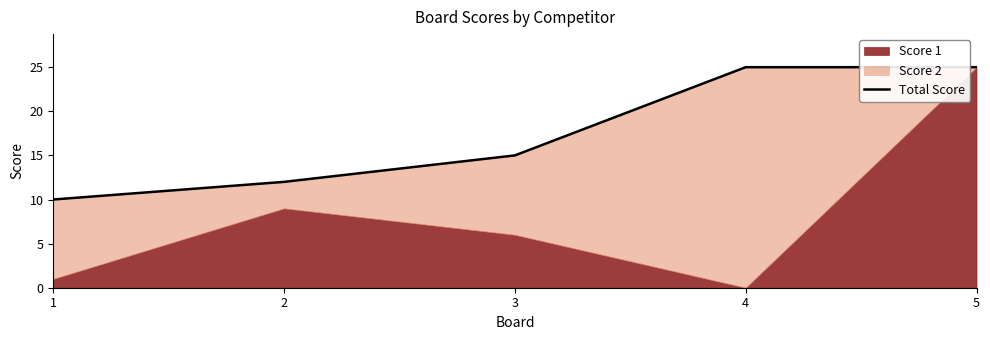

Which category has the lowest value across all series?

1